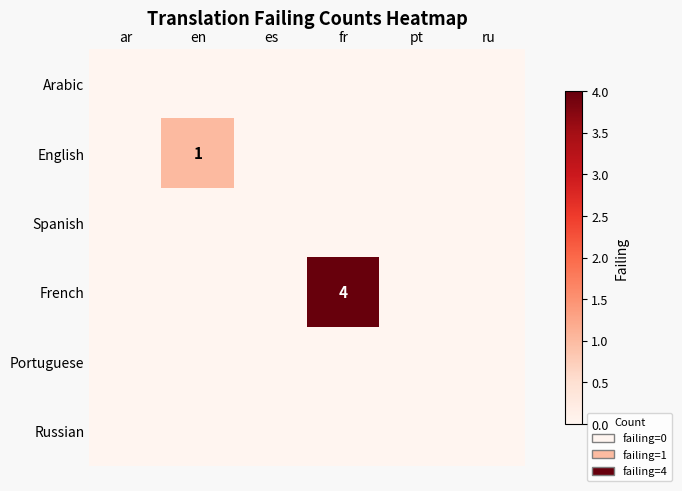

At how many categories does at least one series exceed 2?

1